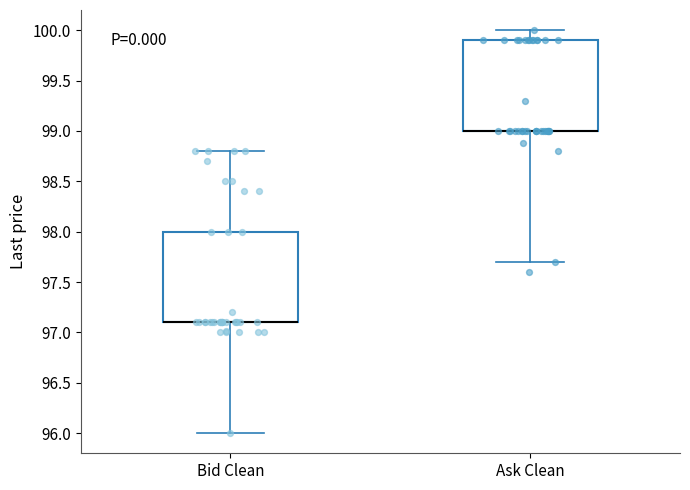

Reading left to right, transcribe this box plot: for each box, give where its median line is, the range the box spans, and where its two whiskers end, as read against the y-axis. The values are not printed on the chart, so give them approximately, as read against the axis.

Bid Clean: median 97.1 (drawn on the box's lower edge), box 97.1 to 98.0, whiskers 96.0 to 98.8
Ask Clean: median 99.0 (drawn on the box's lower edge), box 99.0 to 99.9, whiskers 97.7 to 100.0